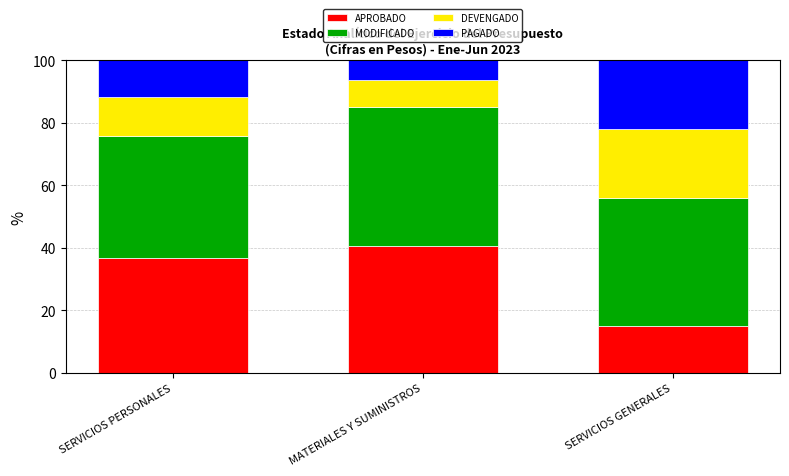

What is the highest value of the APROBADO series?

40.6